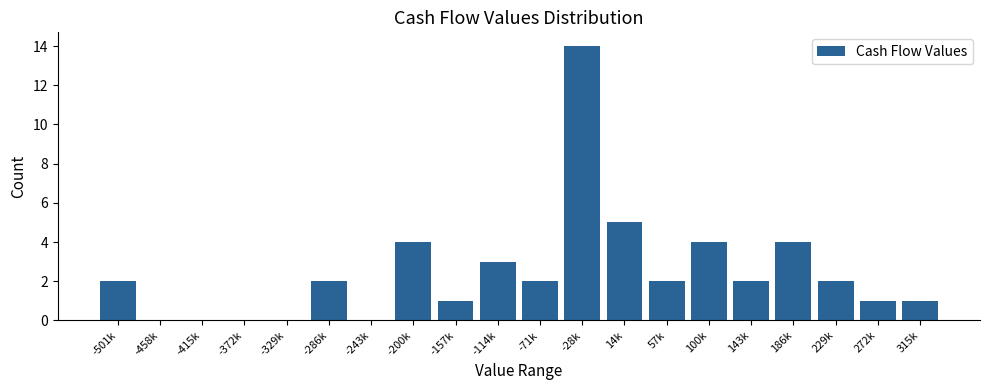

Reading left to right, transcribe all the data shown in this chart.

-501k=2	-458k=0	-415k=0	-372k=0	-329k=0	-286k=2	-243k=0	-200k=4	-157k=1	-114k=3	-71k=2	-28k=14	14k=5	57k=2	100k=4	143k=2	186k=4	229k=2	272k=1	315k=1